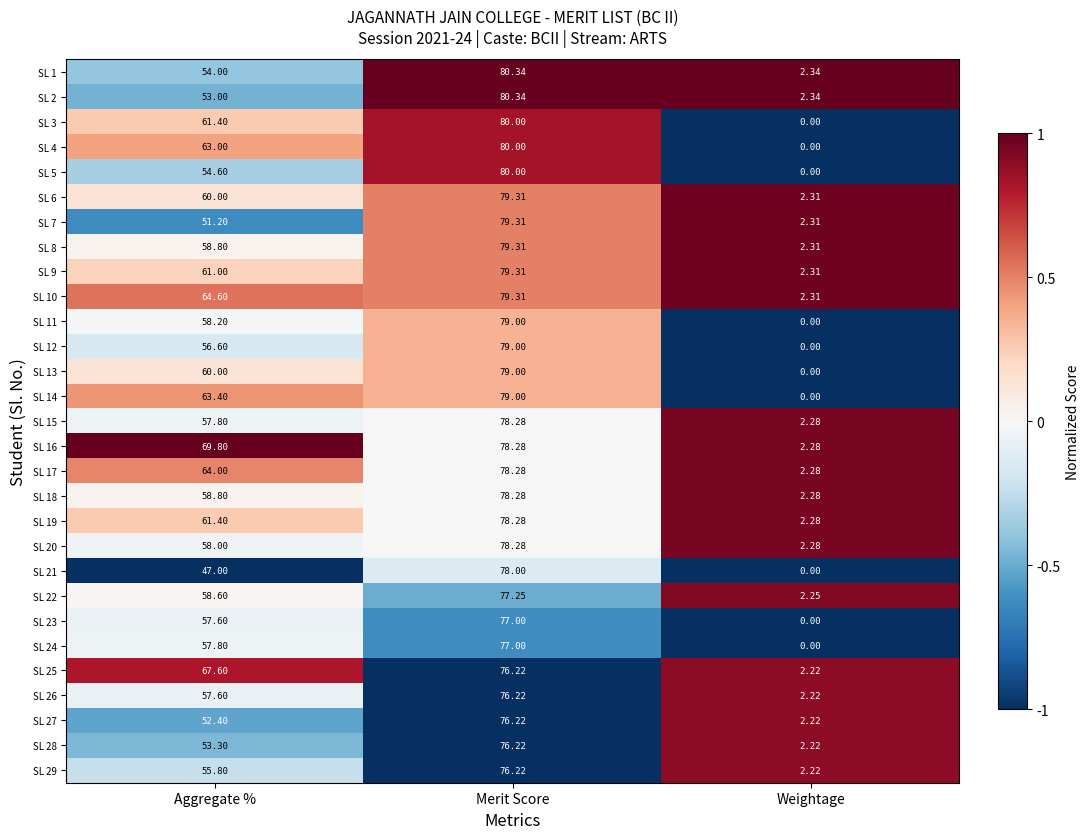

At which label is SL 28 closest to 39?

Aggregate %